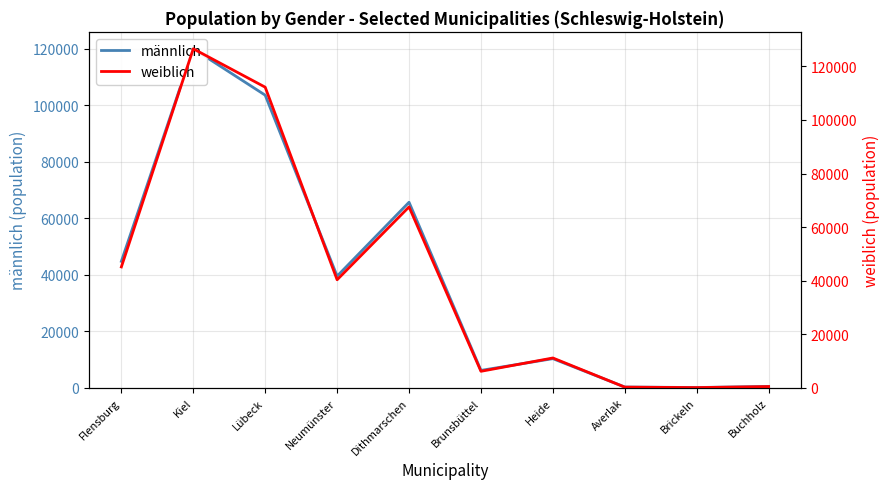

What are all the series names shown in the legend?

männlich, weiblich